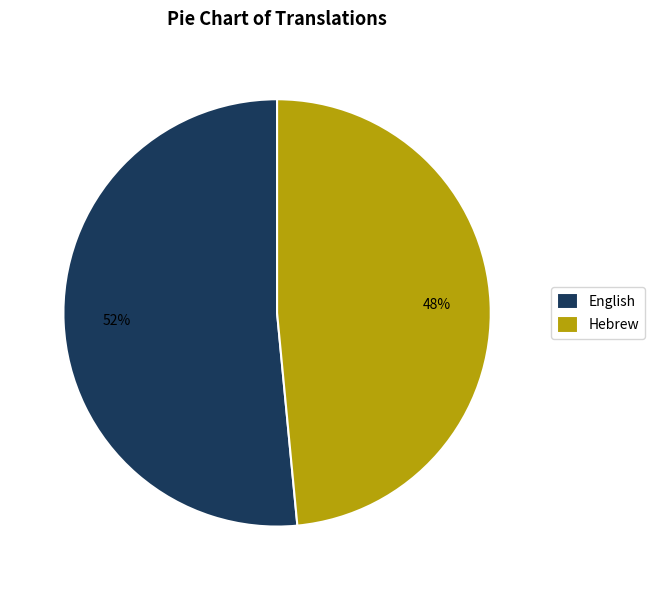

Is it true that Hebrew is 54% of the pie?

False